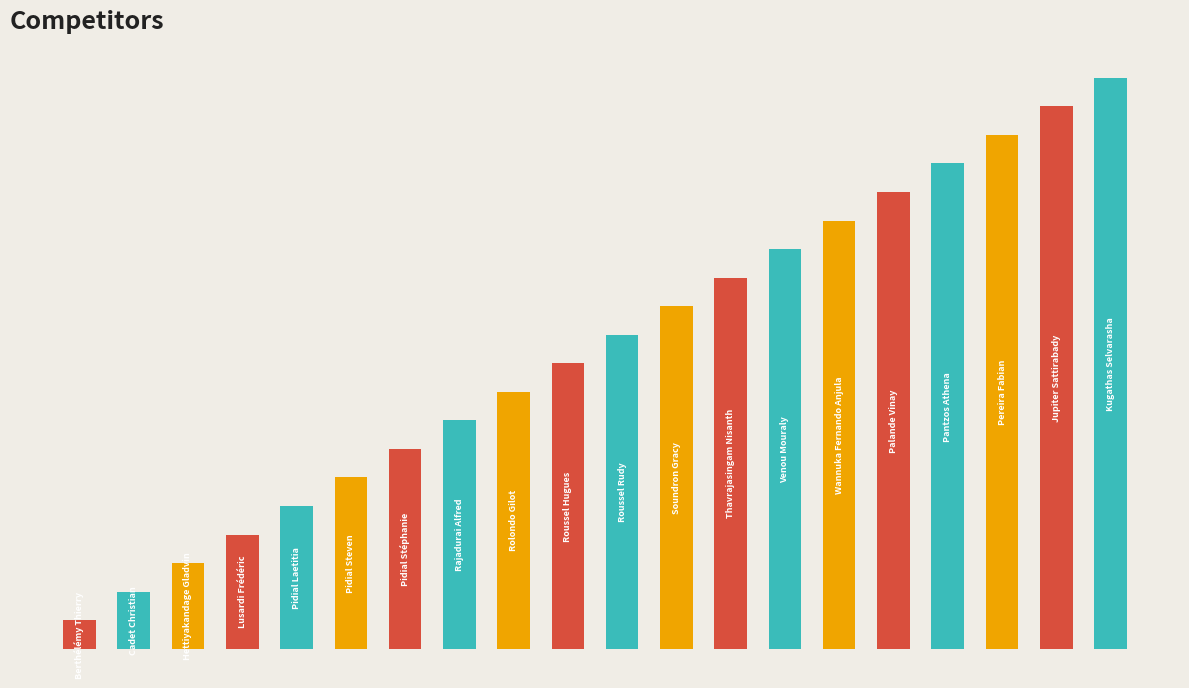

Does the chart contain any negative values?

No